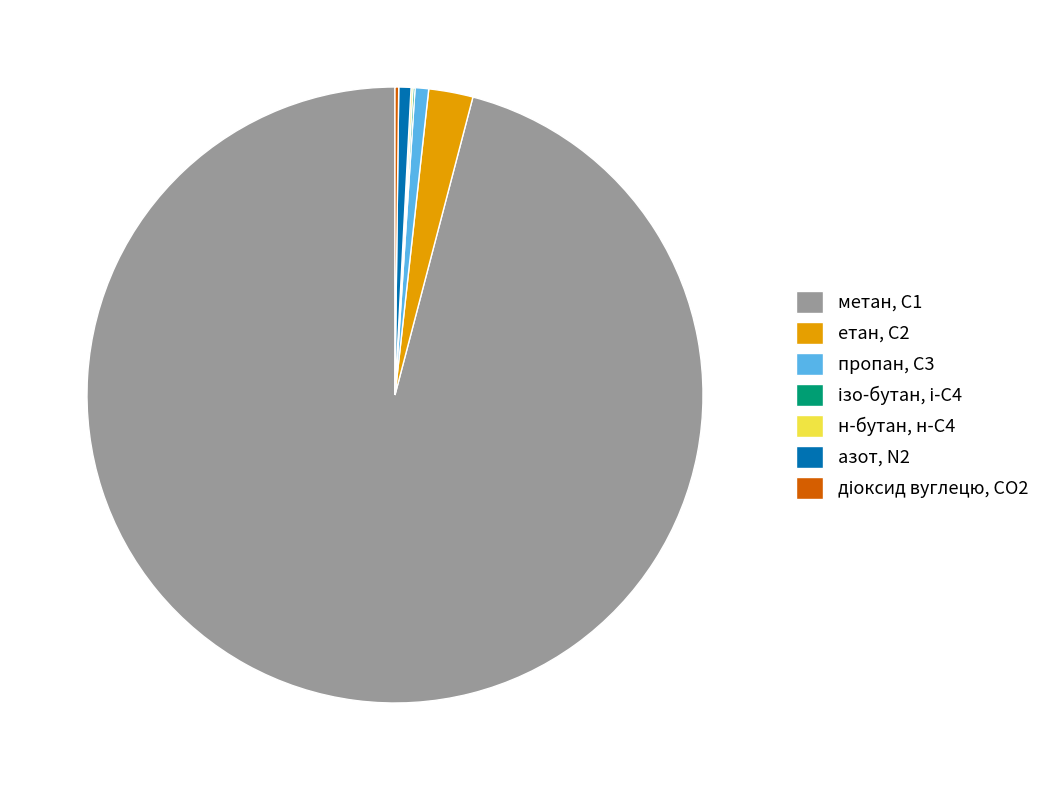

What is the largest slice in the pie chart?

метан, С1